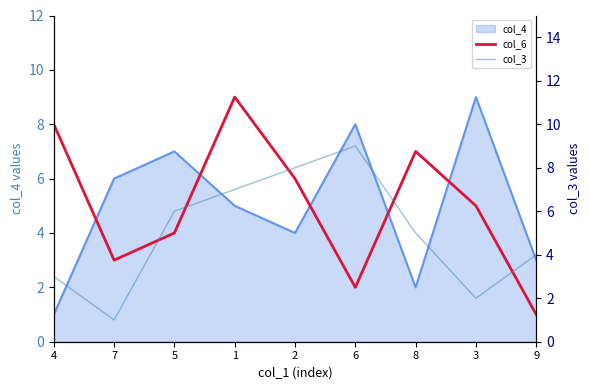

True or false: col_3 and col_6 cross at least once.

True